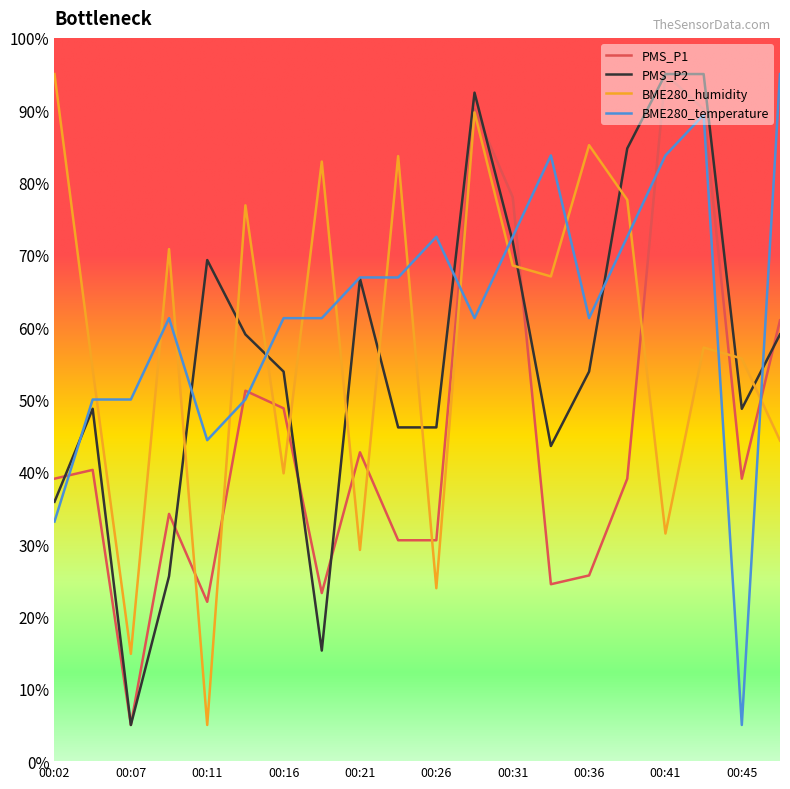

Which series has the largest total across all categories?

BME280_temperature